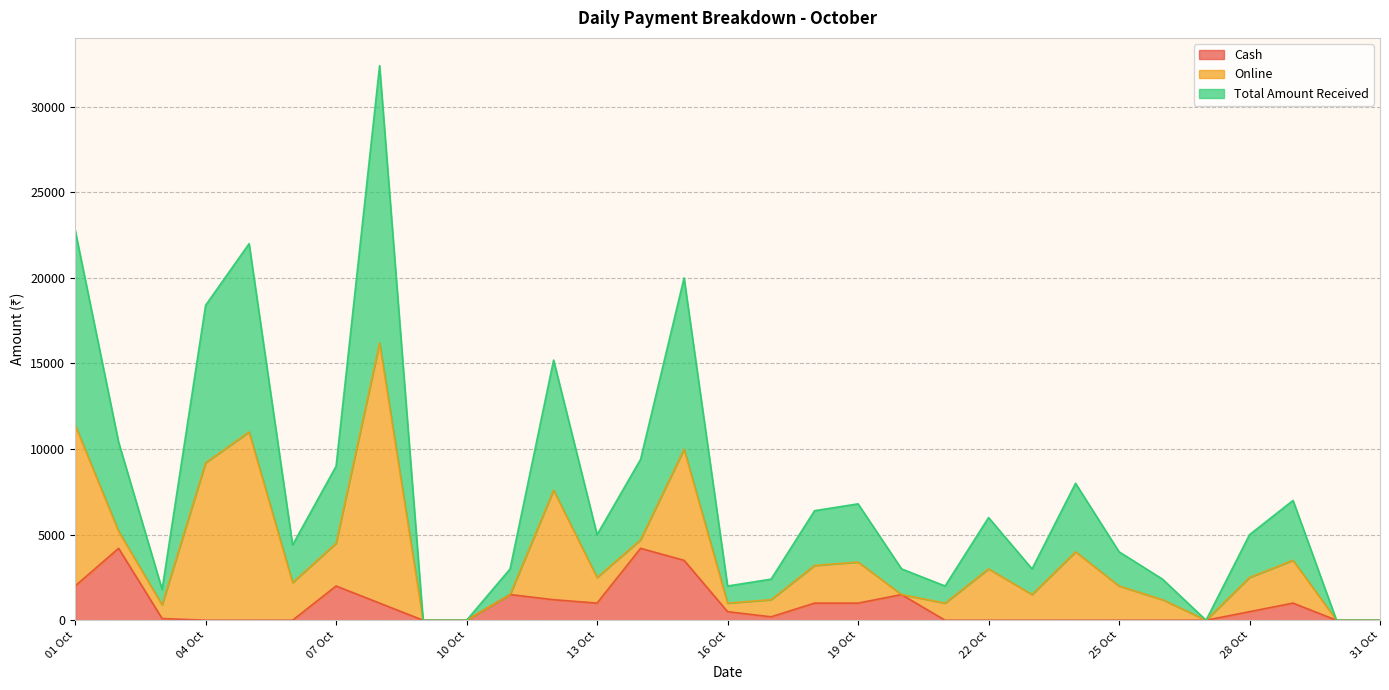

True or false: Cash and Total Amount Received intersect in this chart.

False